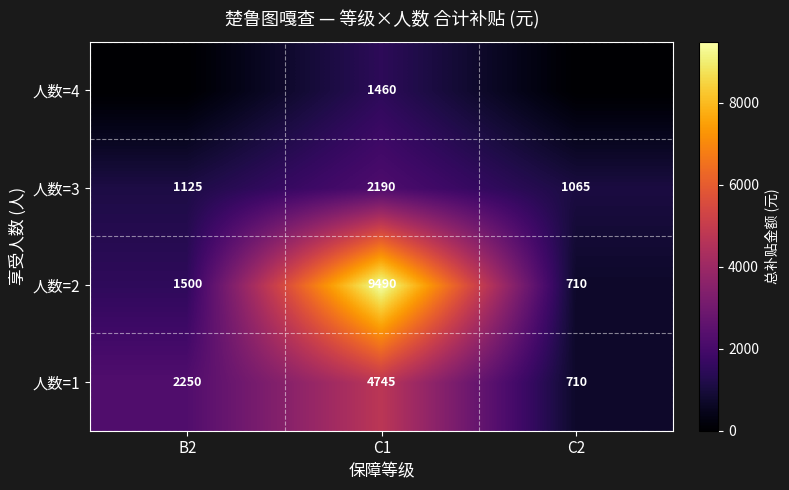

The value of 人数=2 at C1 is 9490. True or false?

True